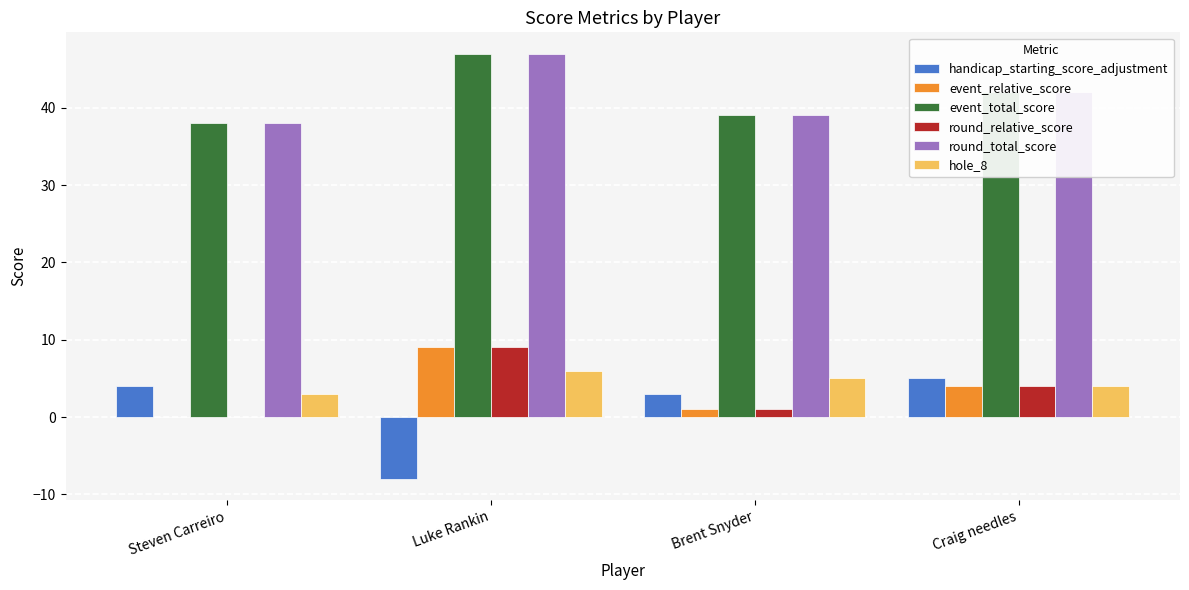

How many groups of bars are there?

4